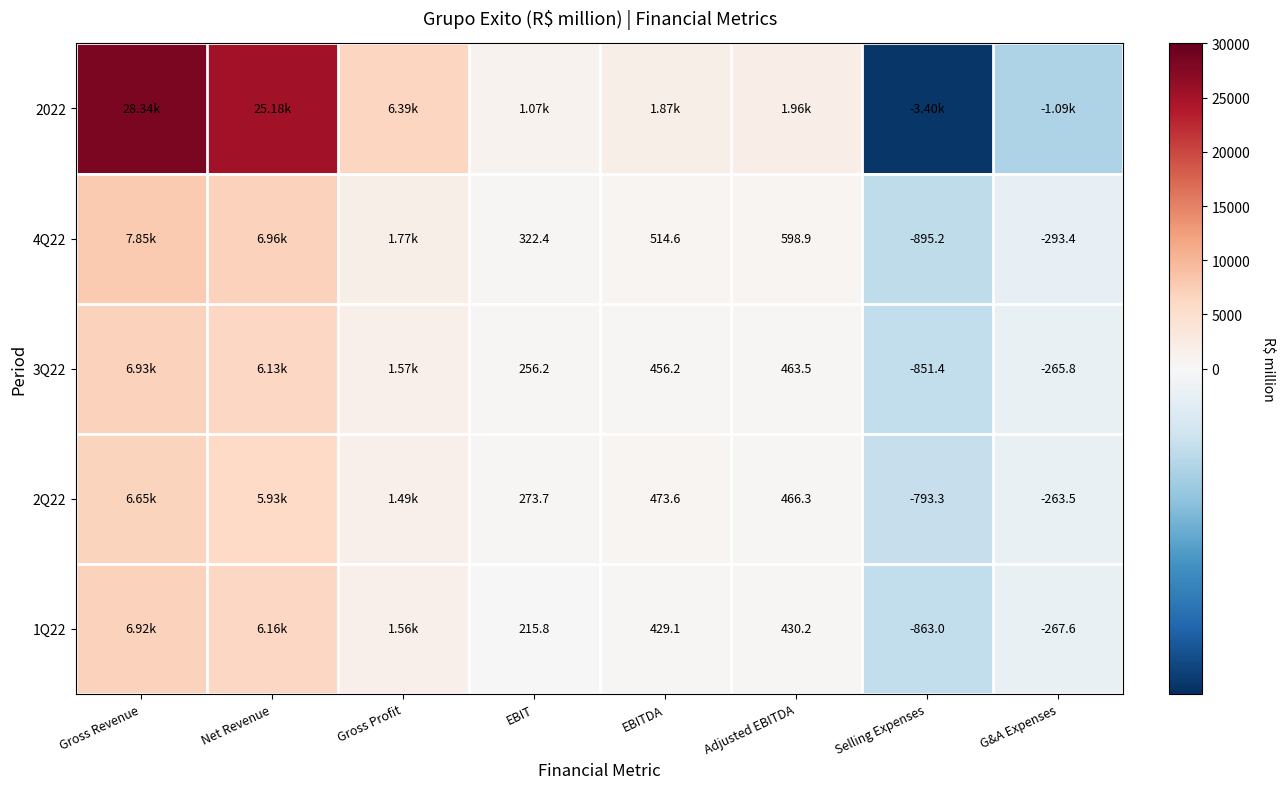

What is the highest value of the 4Q22 series?

7846.2